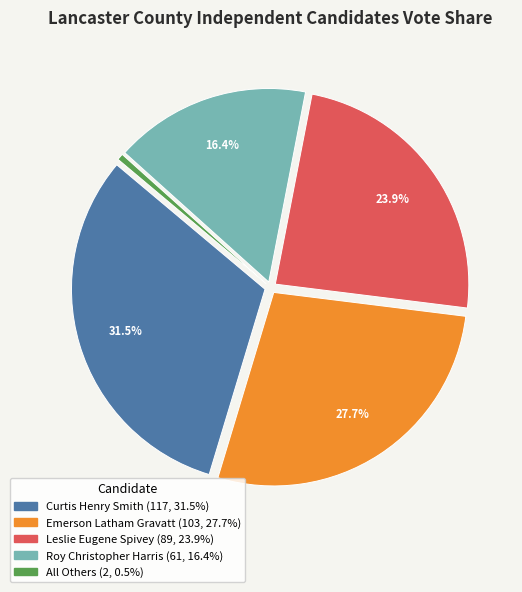

Is there any slice that represents more than half of the pie?

No